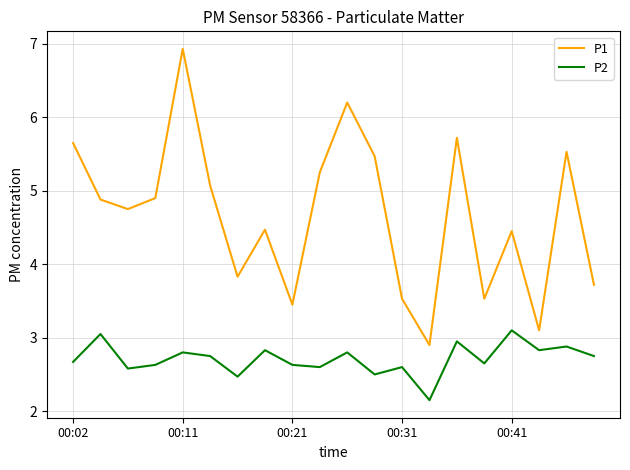

Which series has the largest range (max minus min)?

P1